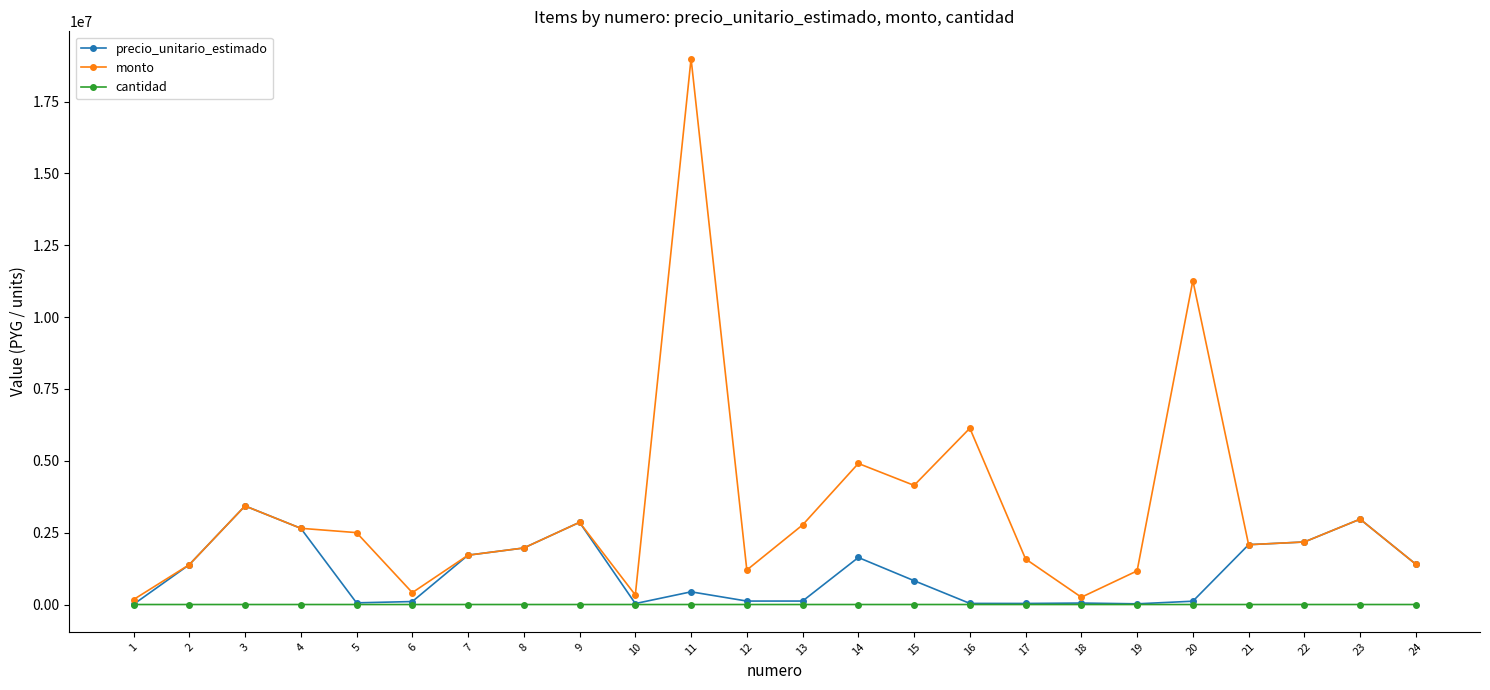

What is the difference between the maximum and minimum values in the cantidad series?

159